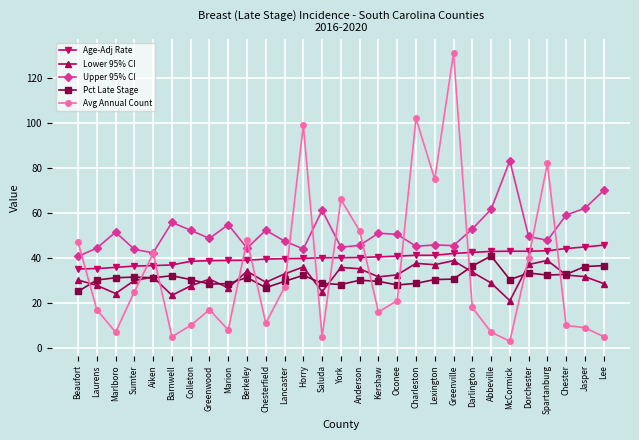

What is the highest value of the Avg Annual Count series?

131.0